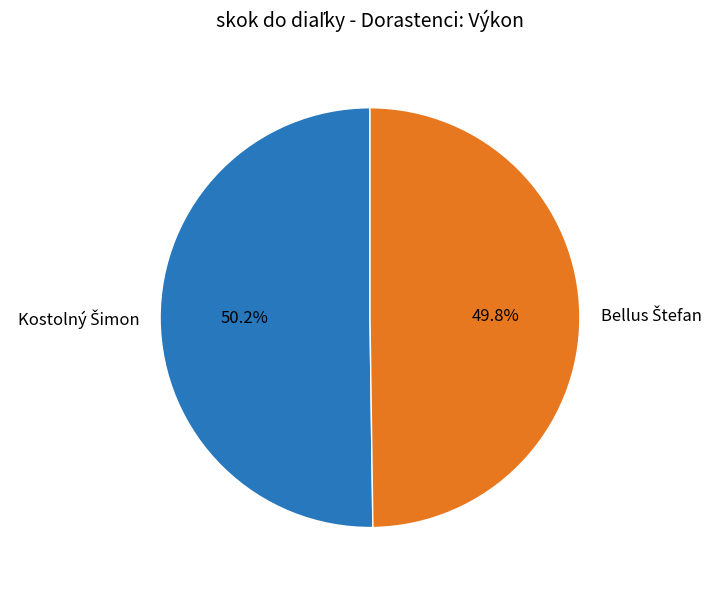

Is there any slice that represents more than half of the pie?

Yes